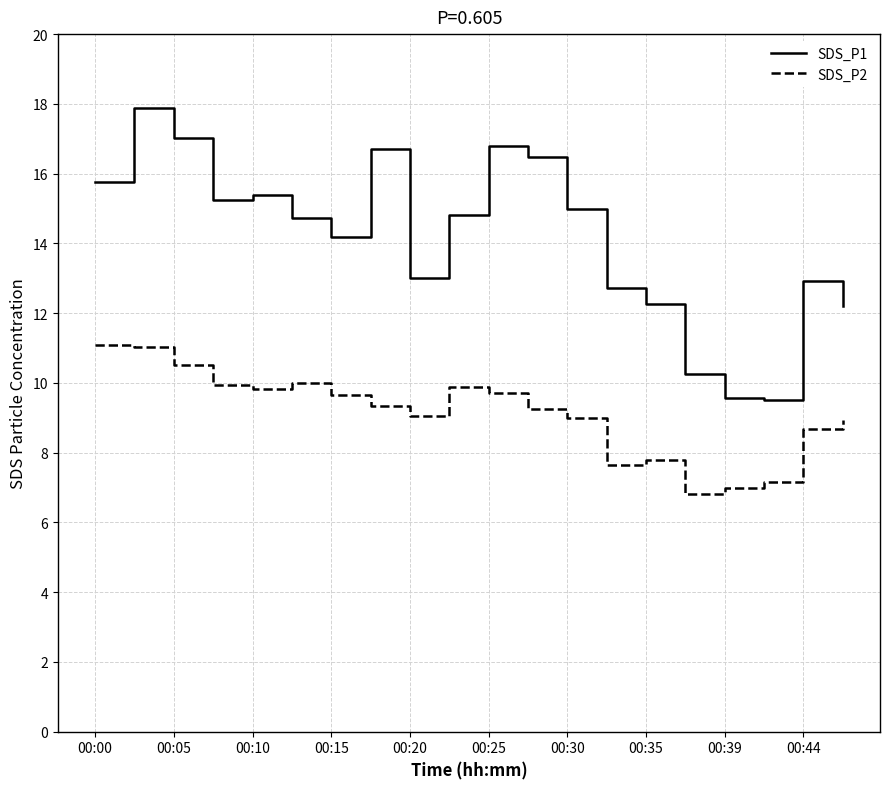

Which series has the largest total across all categories?

SDS_P1